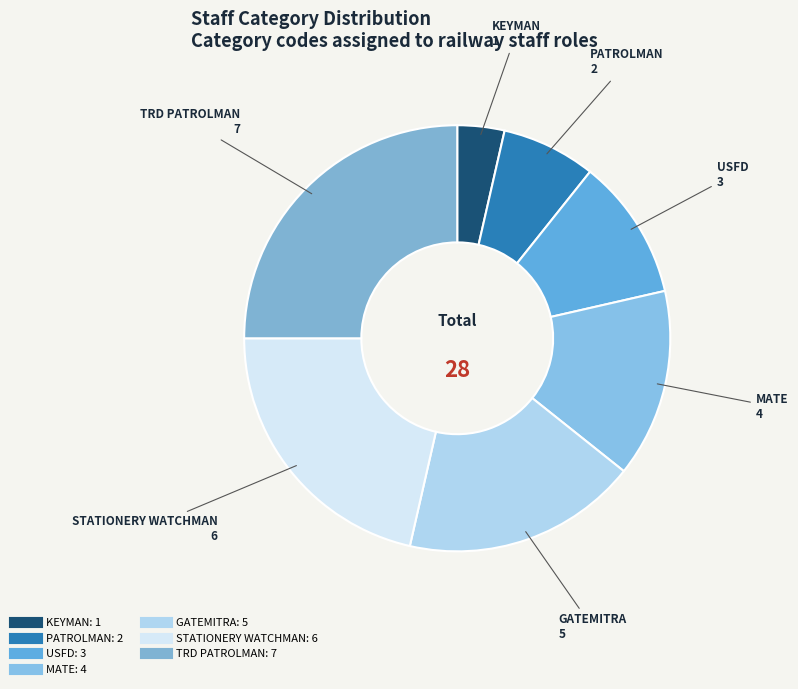

Which has a higher value, PATROLMAN or GATEMITRA?

GATEMITRA